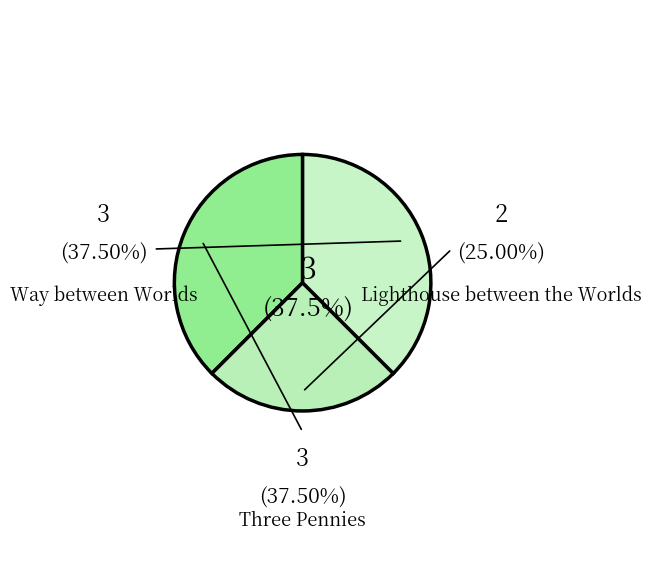

Count the number of slices in the pie.

3